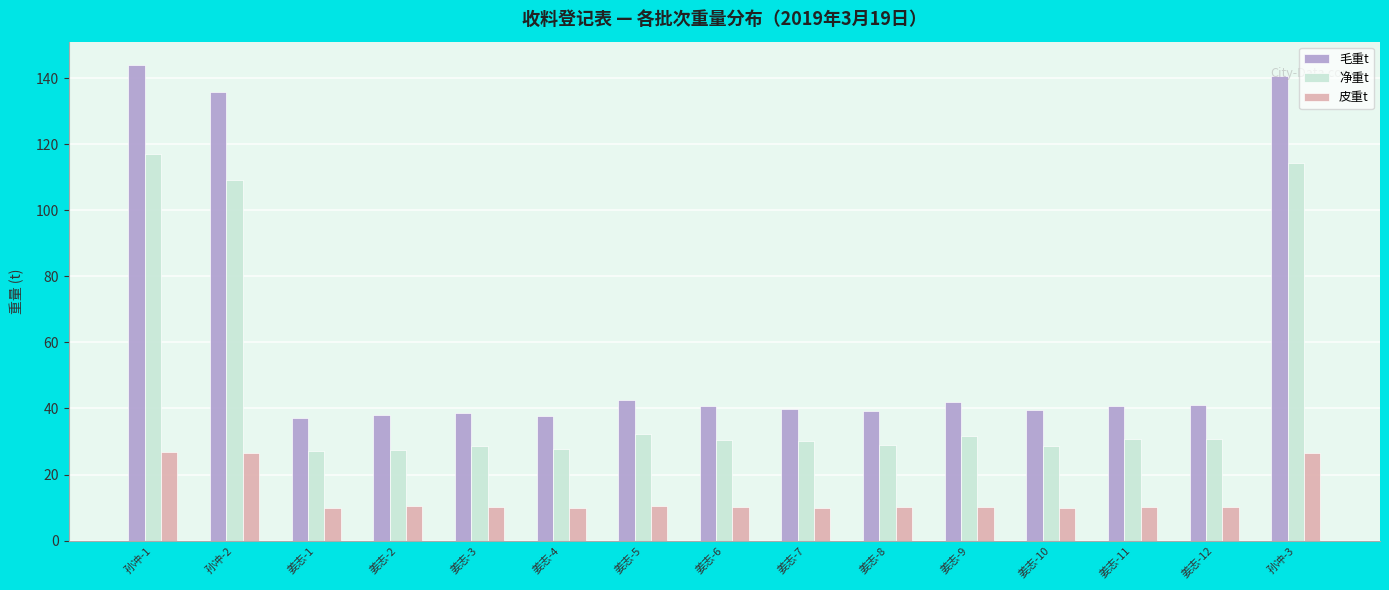

What is the highest value of the 皮重t series?

26.8